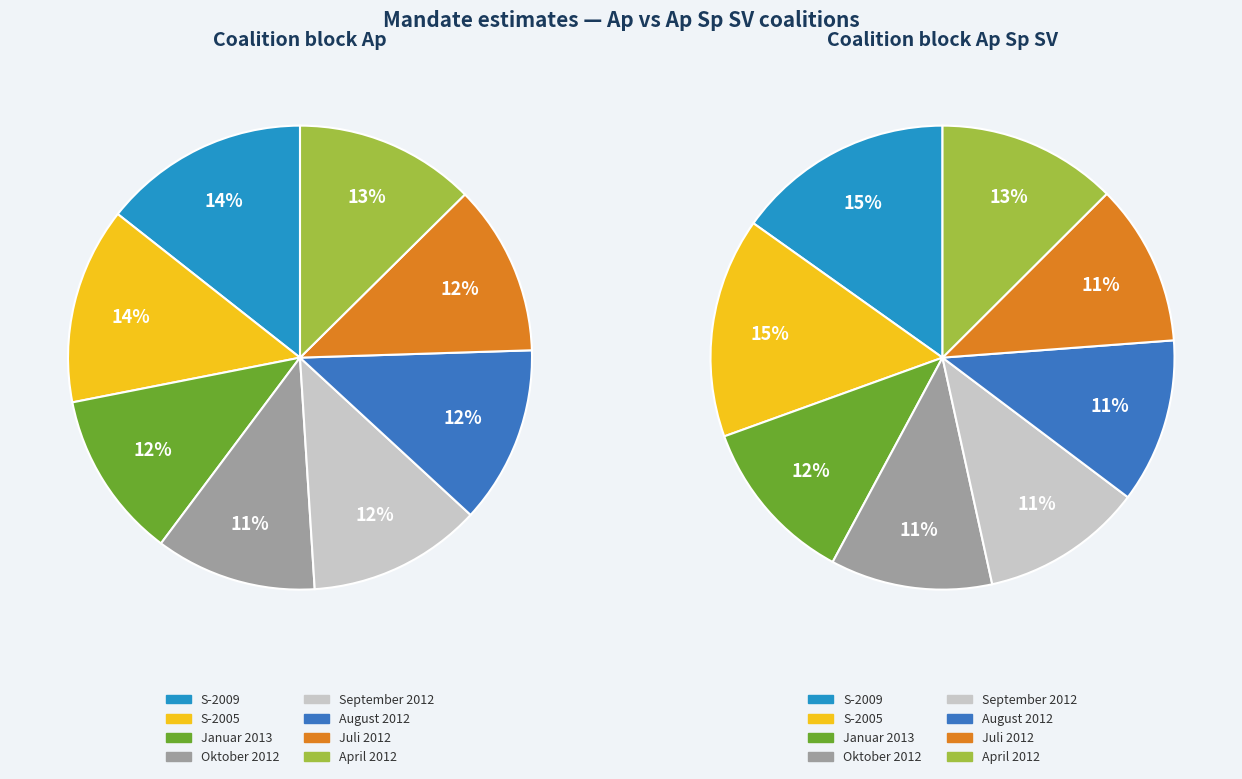

Is there a majority slice in this chart?

No